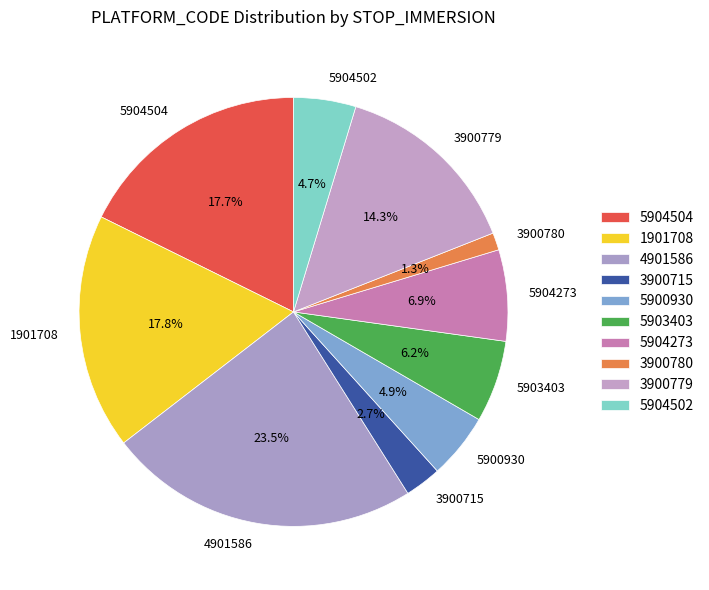

To the nearest percent, what is the difference between the largest and smallest slice percentages?

22%